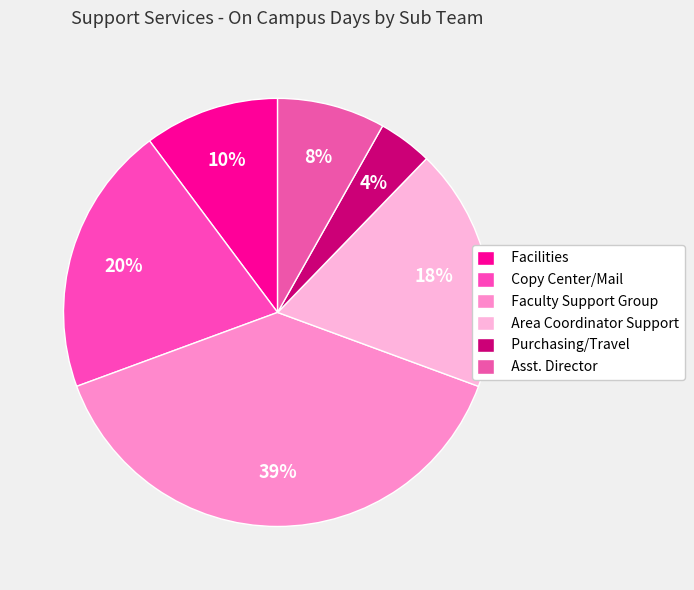

True or false: Copy Center/Mail accounts for 1% of the total.

False